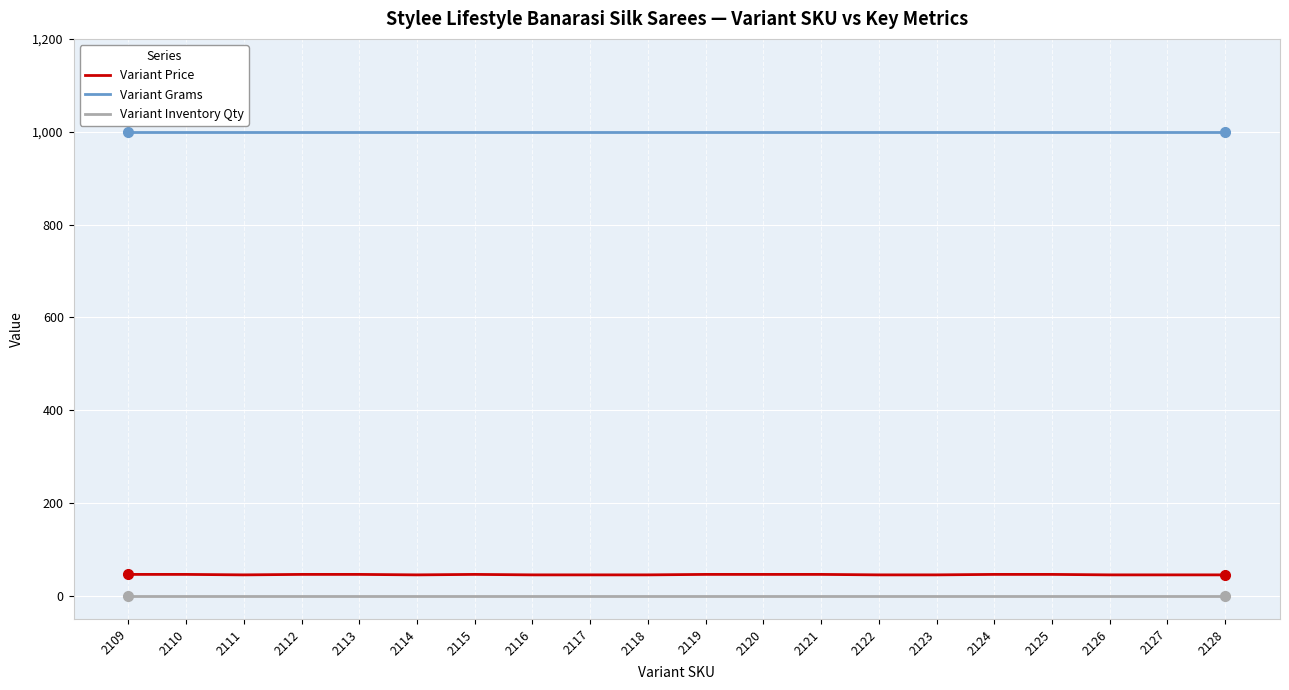

Which series has the largest range (max minus min)?

Variant Price